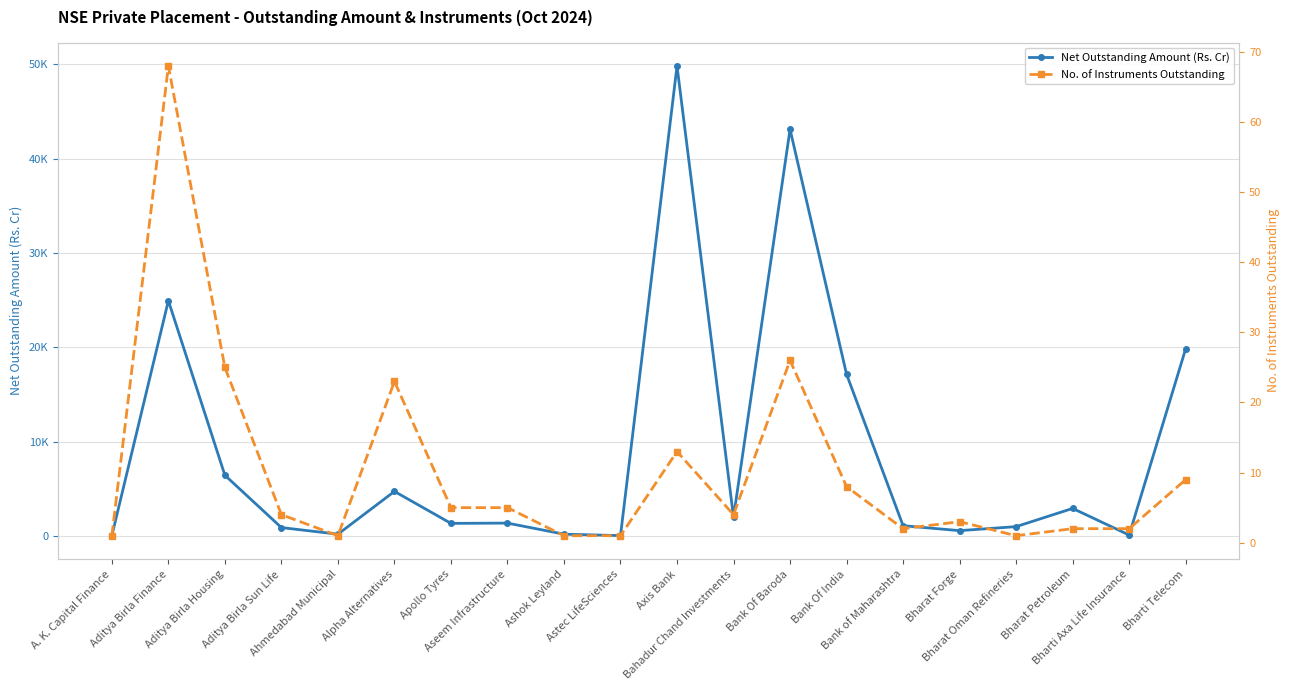

The No. of Instruments Outstanding series shows 1.0 at A. K. Capital Finance. True or false?

True